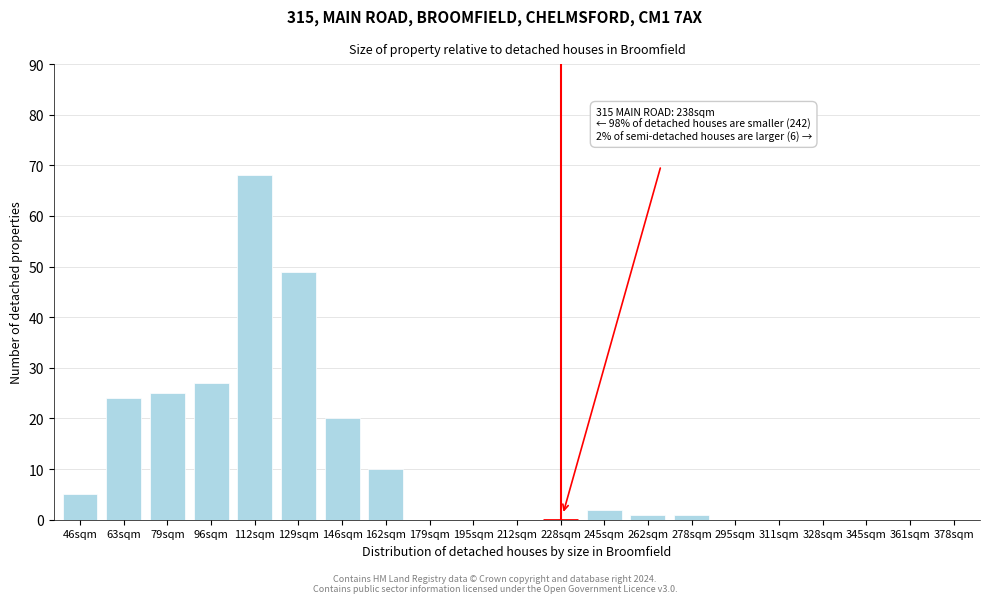

Reading left to right, transcribe all the data shown in this chart.

46sqm=5	63sqm=24	79sqm=25	96sqm=27	112sqm=68	129sqm=49	146sqm=20	162sqm=10	179sqm=0	195sqm=0	212sqm=0	228sqm=0	245sqm=2	262sqm=1	278sqm=1	295sqm=0	311sqm=0	328sqm=0	345sqm=0	361sqm=0	378sqm=0